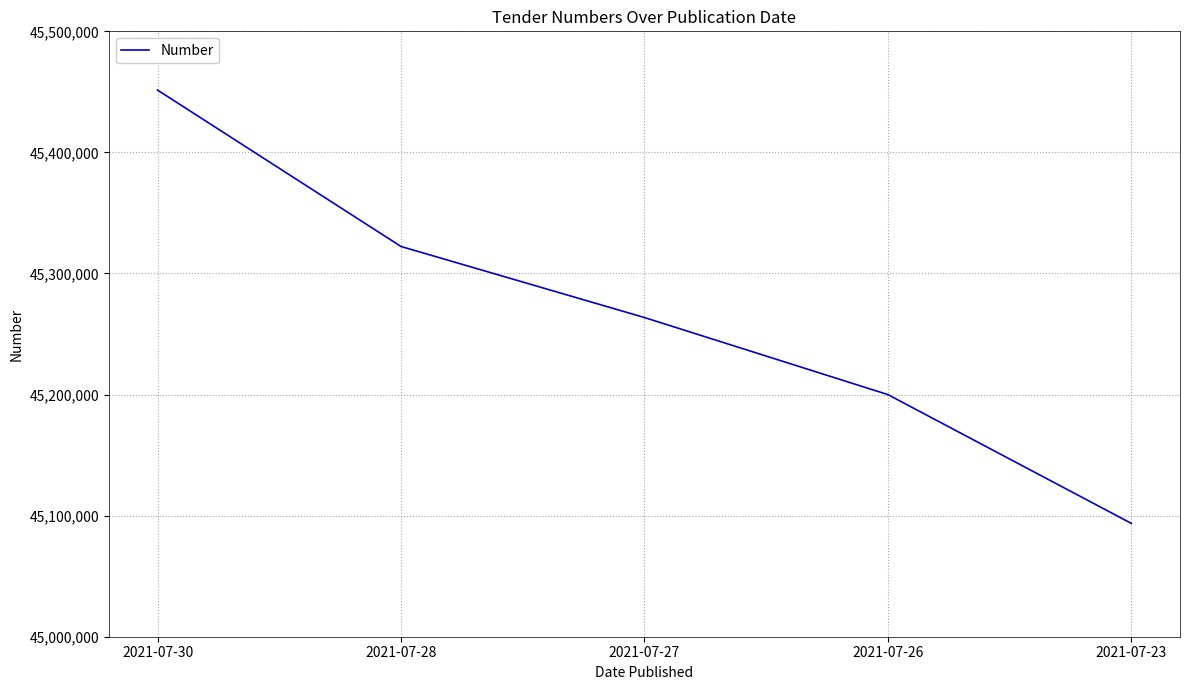

At which label does the data first exceed 45263619?

2021-07-30